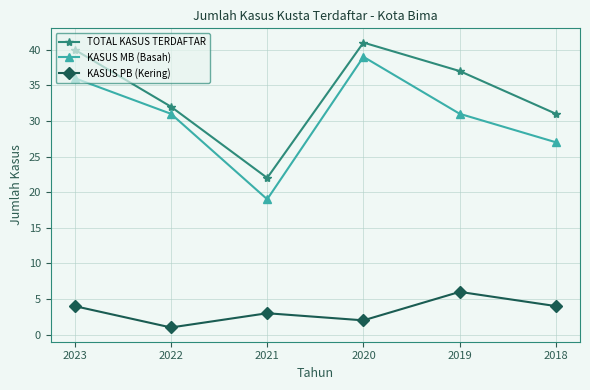

Does the chart display data point markers on the line(s)?

Yes